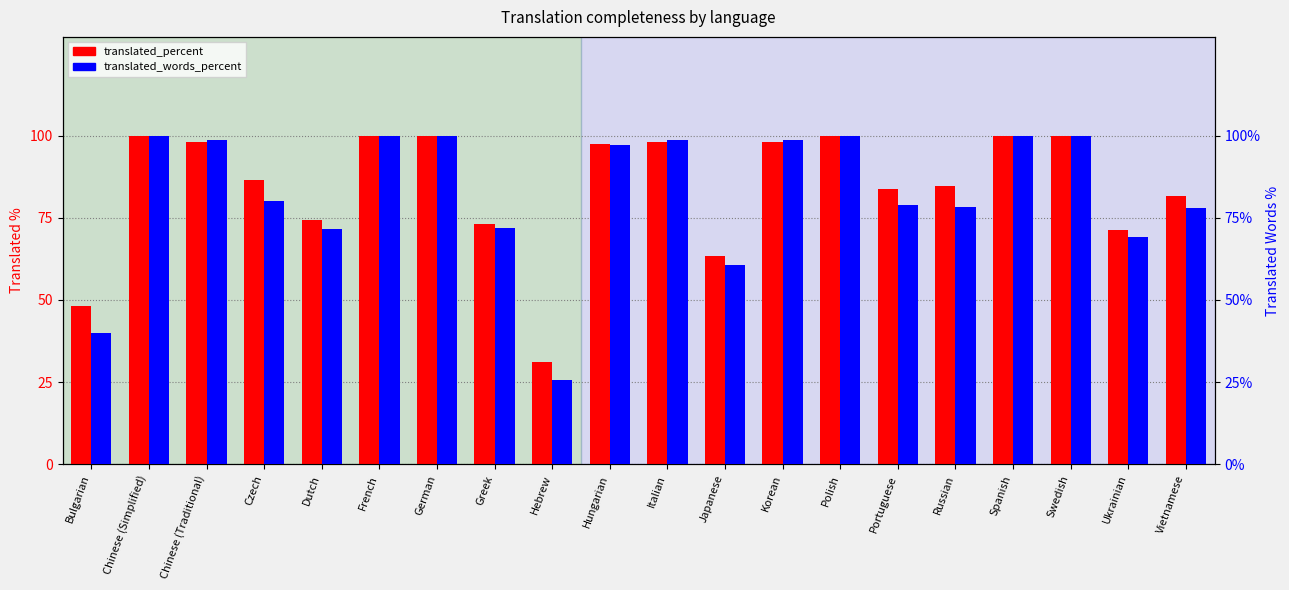

Which category has the highest value in the translated_percent series?

Chinese (Simplified)